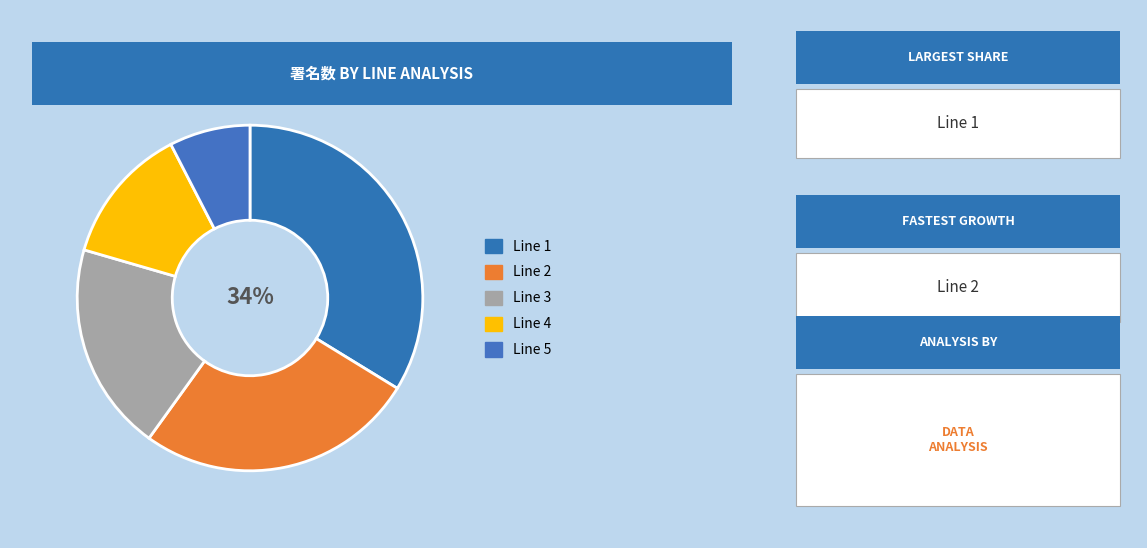

How many slices are in this pie chart?

5